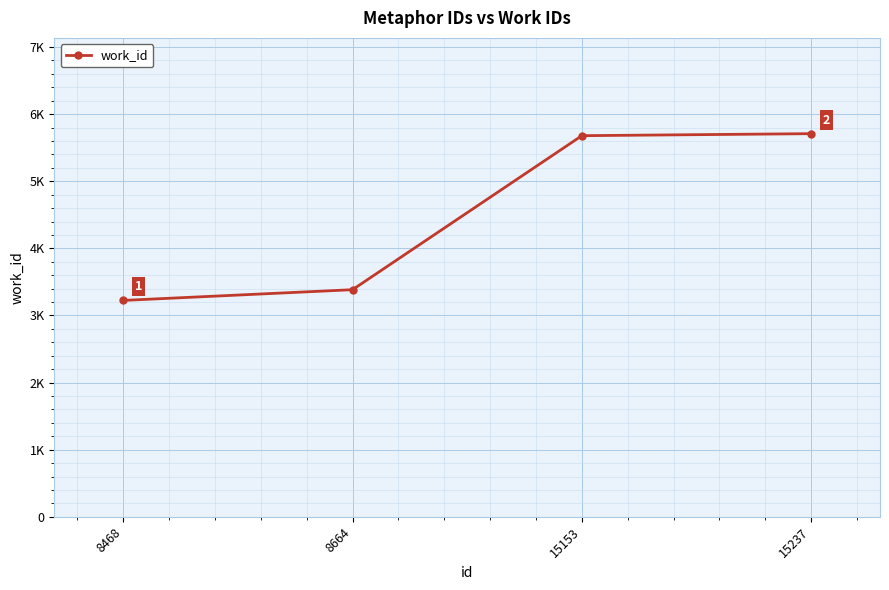

Is this an area chart (filled region under the line)?

No